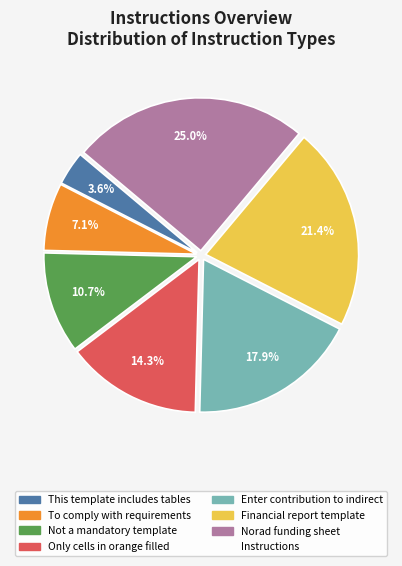

How many slices are in this pie chart?

7